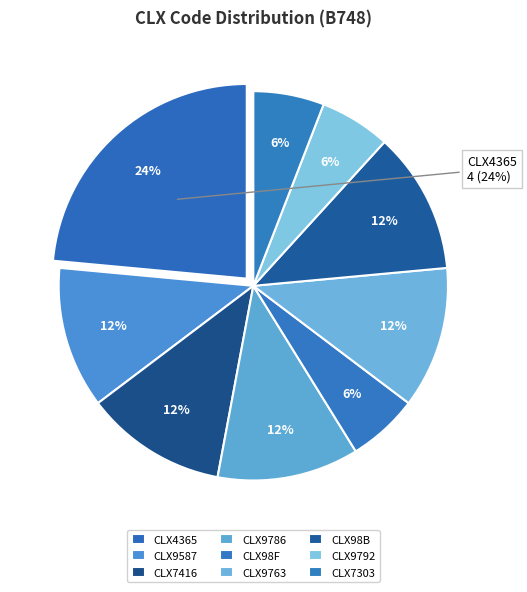

What is the smallest slice in the pie chart?

CLX98F